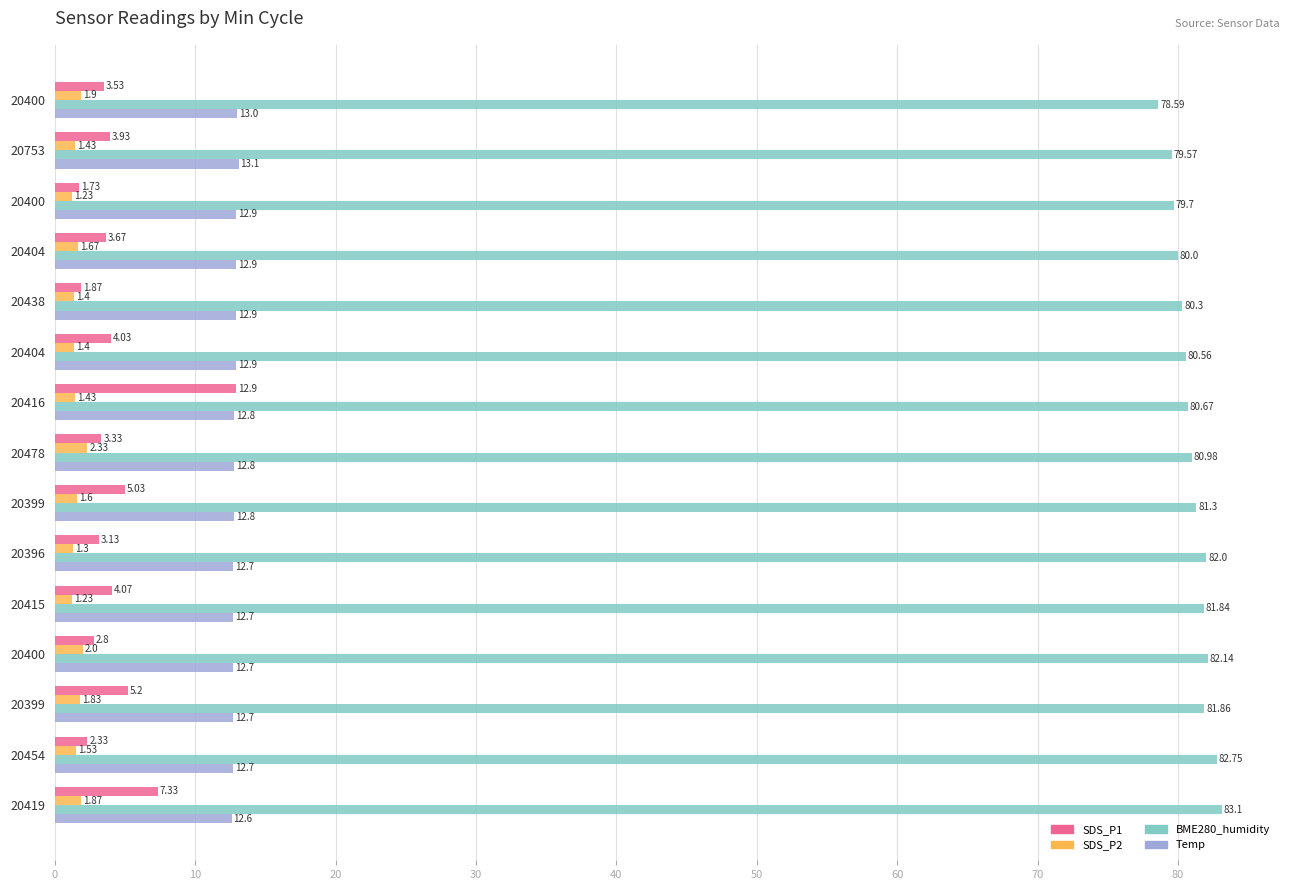

Count the Temp values in the range 12 to 13.

14